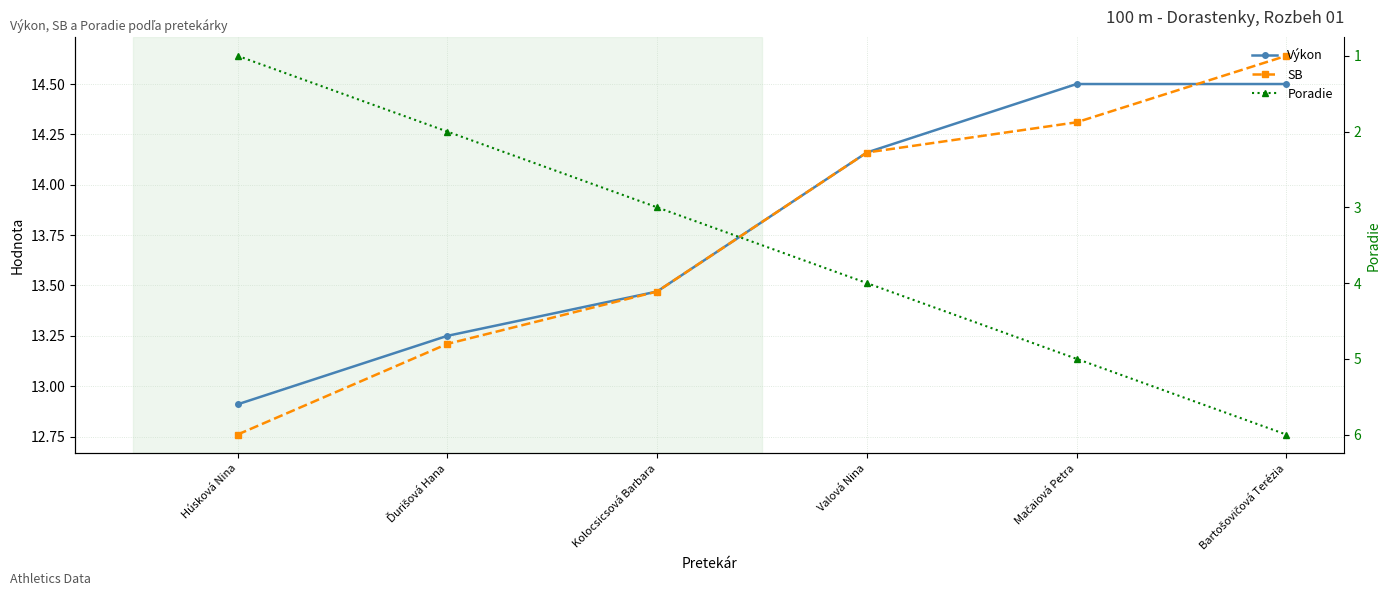

At which category is the sum across all series the highest?

Bartošovičová Terézia